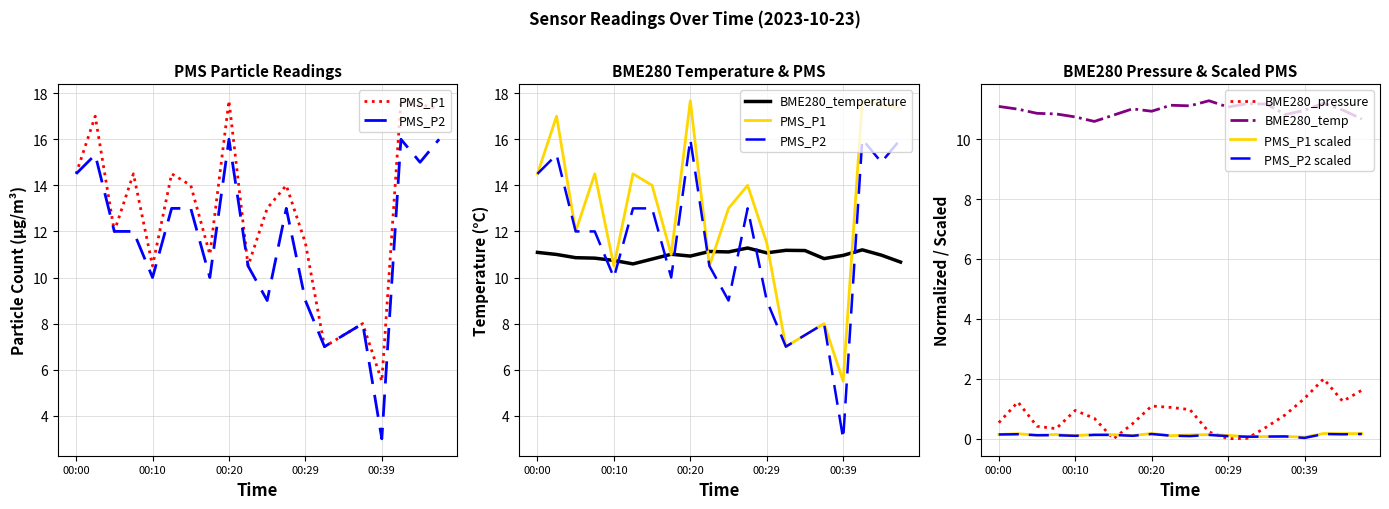

Between 00:02 and 00:42, which series saw the biggest shift?

BME280_pressure